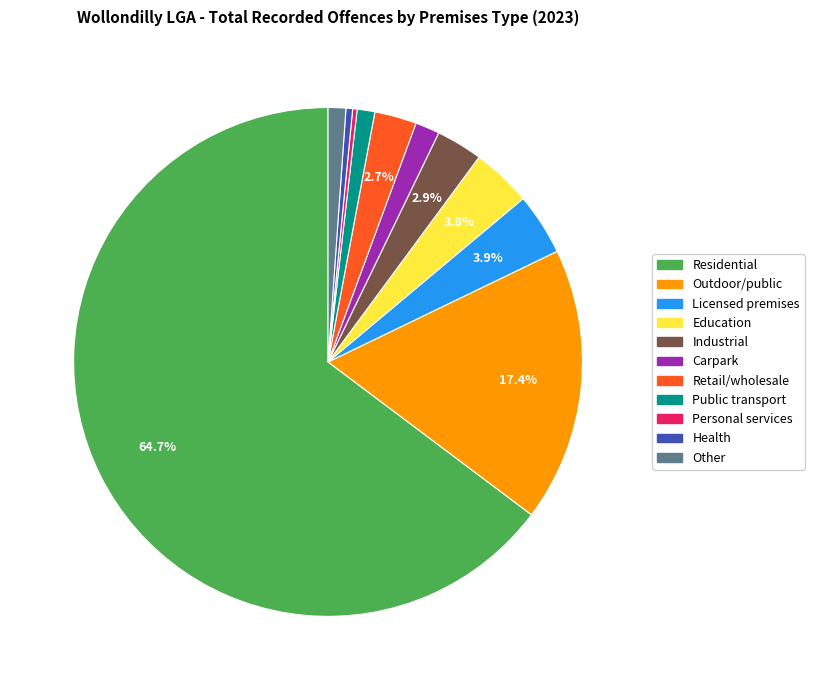

Does any single category account for the majority?

Yes